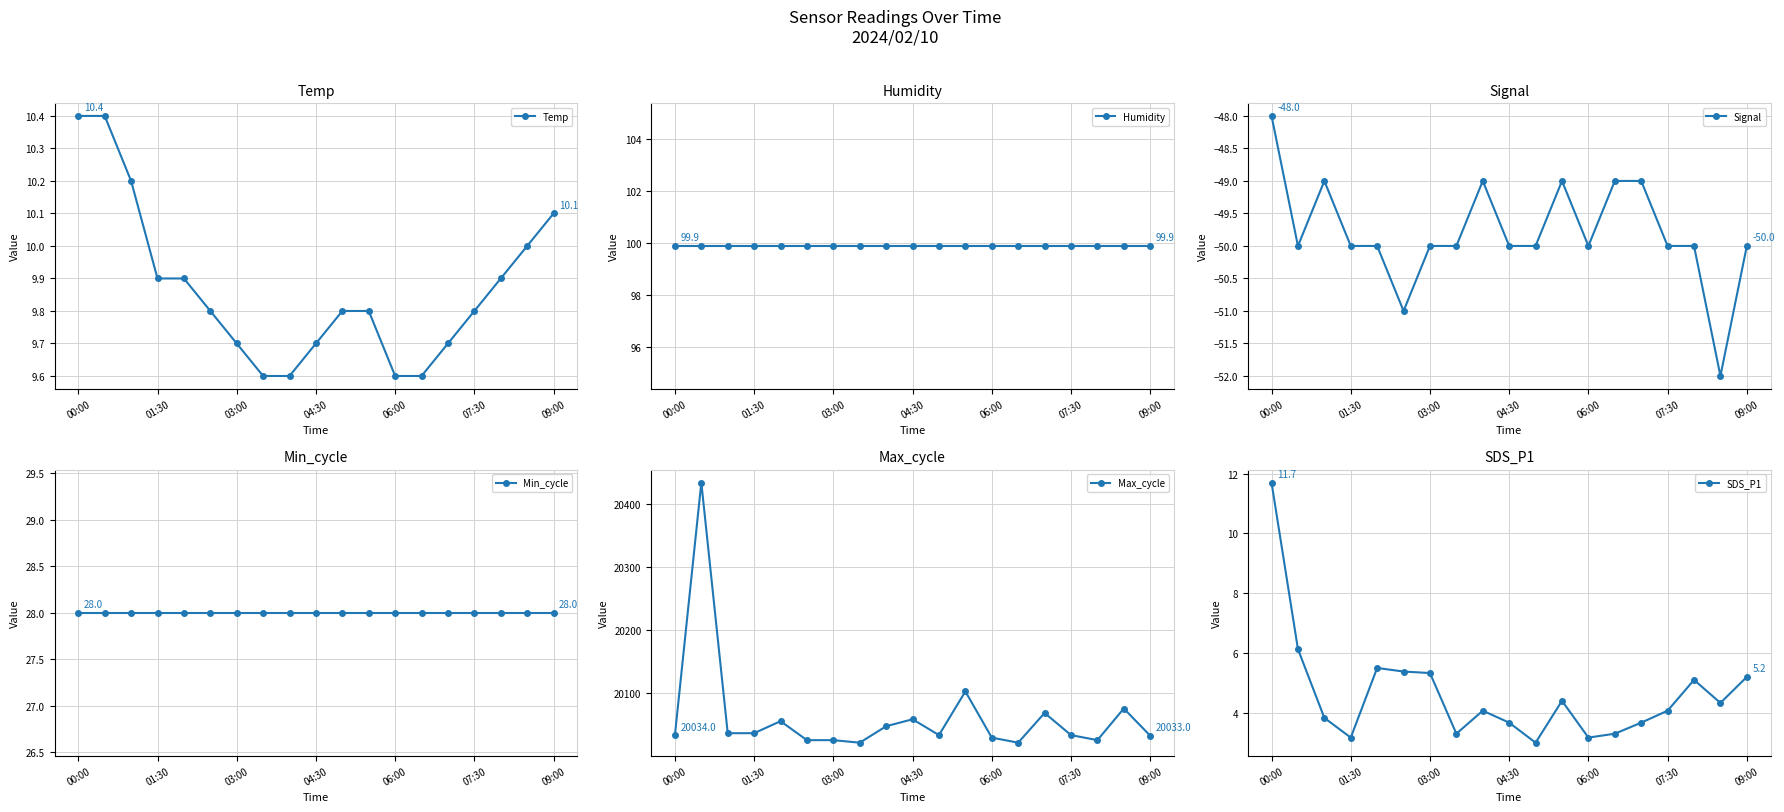

Is it true that SDS_P1 equals 8.4 at 07:30?

False